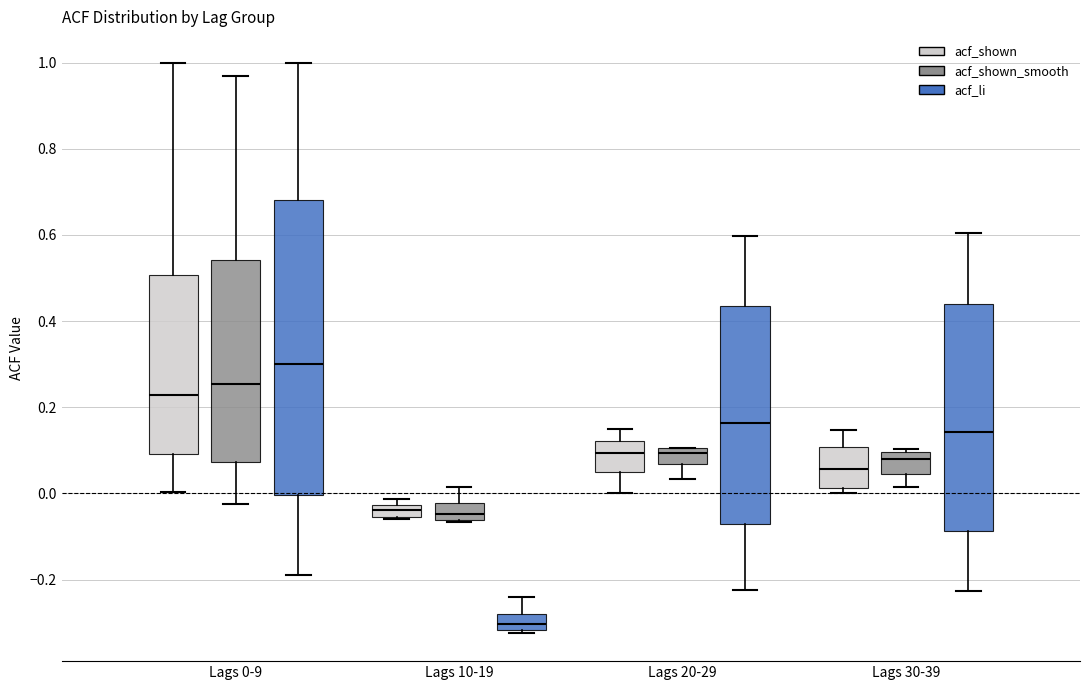

Where is the lower edge of the box for Lags 10-19 (acf_li) on the y-axis? The values are not printed on the chart, so give them approximately, as read against the axis.

-0.32